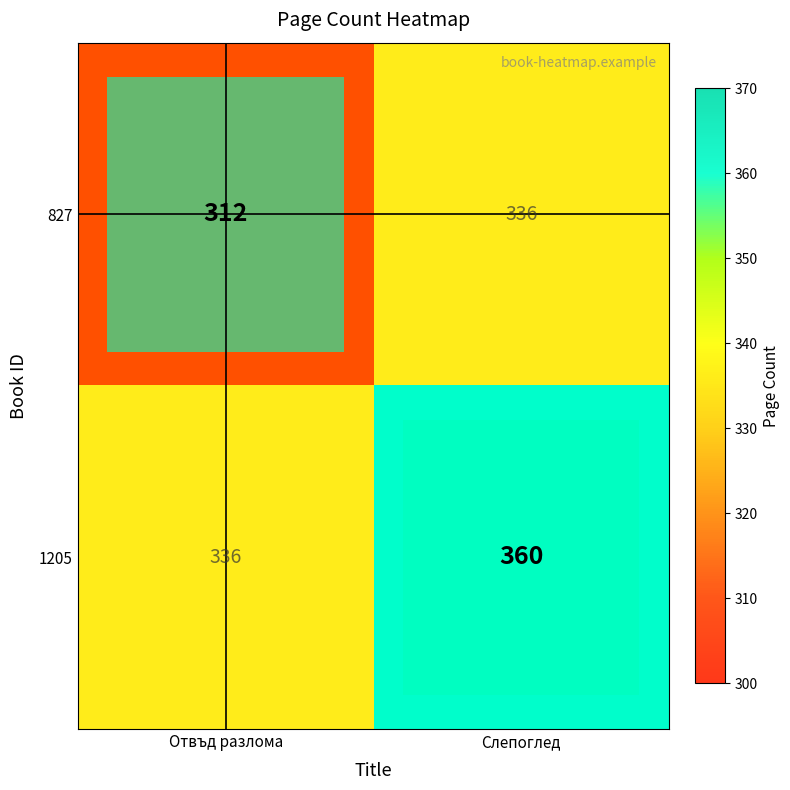

List the series in order of their peak value, lowest first.

827, 1205